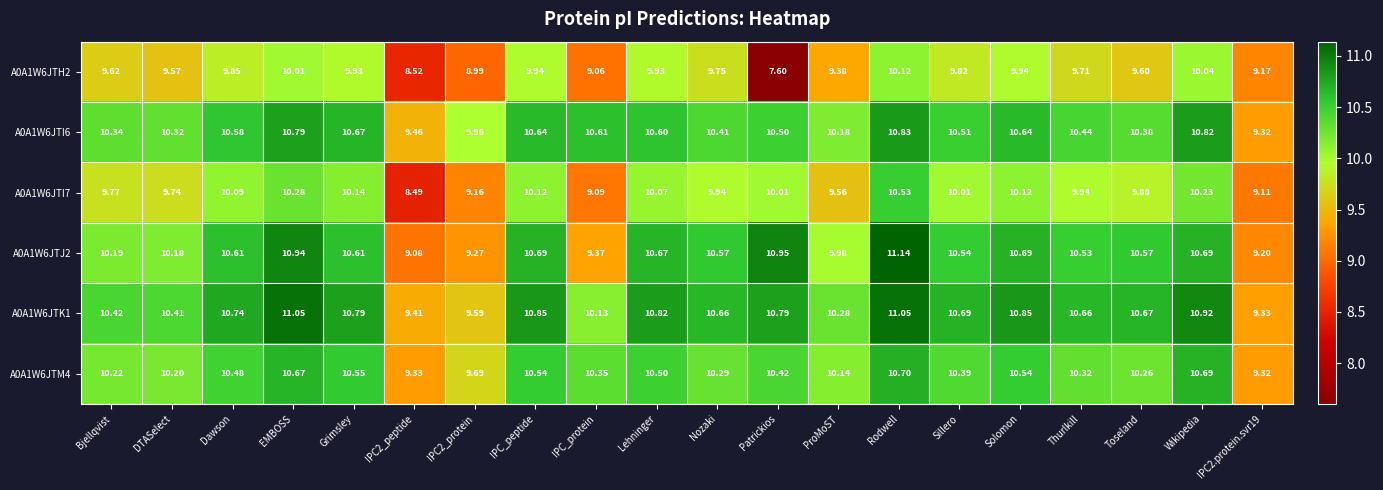

Where is A0A1W6JTI7 nearest to the value 9?

IPC_protein